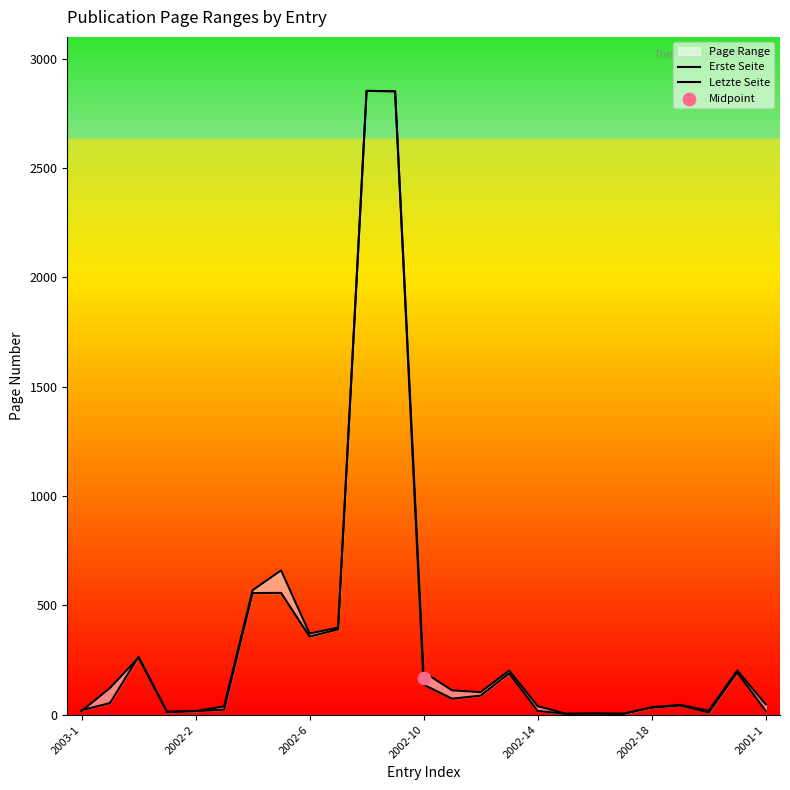

At how many categories does at least one series exceed 1553?

2